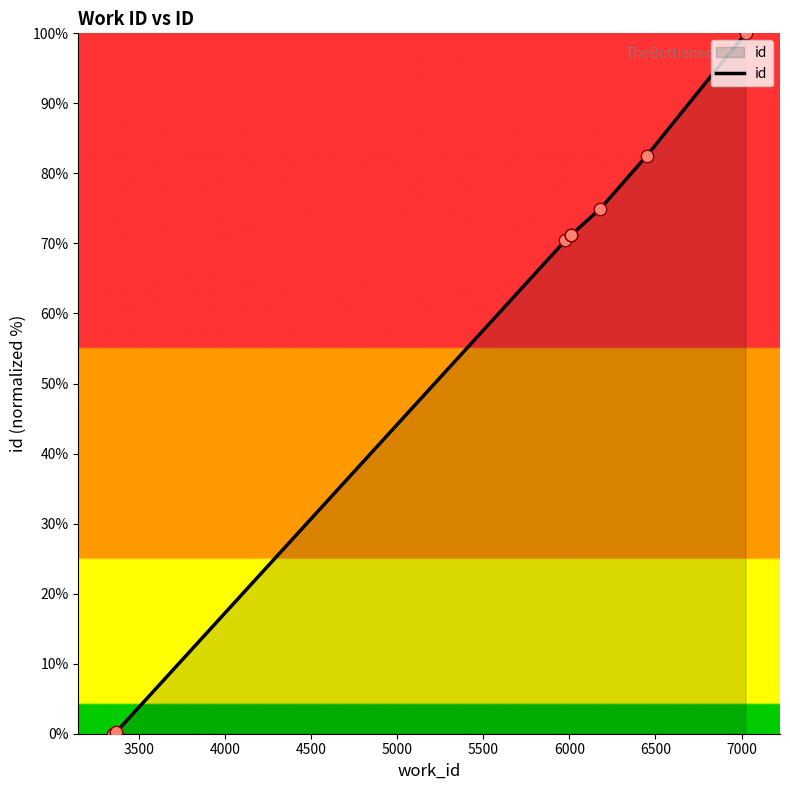

What is the difference between the maximum and minimum values?

100.0